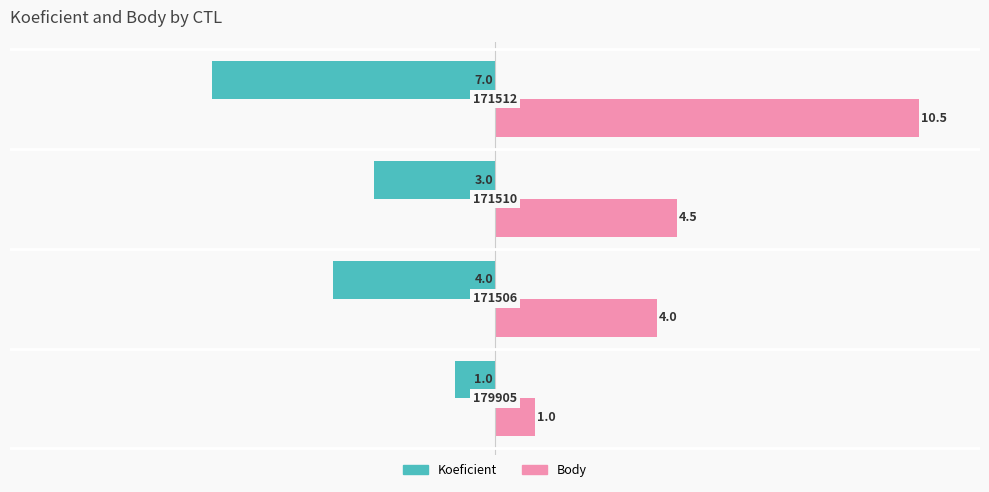

How many data points in Koeficient are above -3?

1